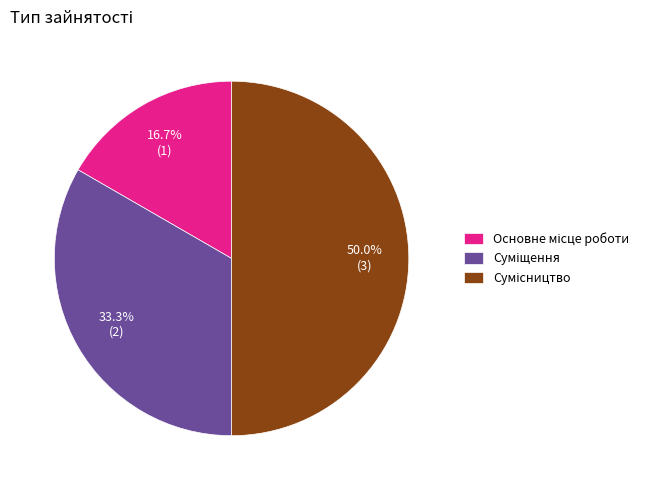

How many slices are in this pie chart?

3